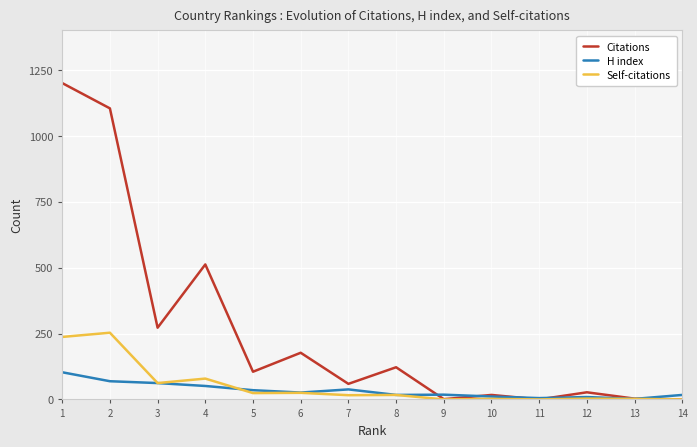

What is the difference between the highest and lowest values at 3?

210